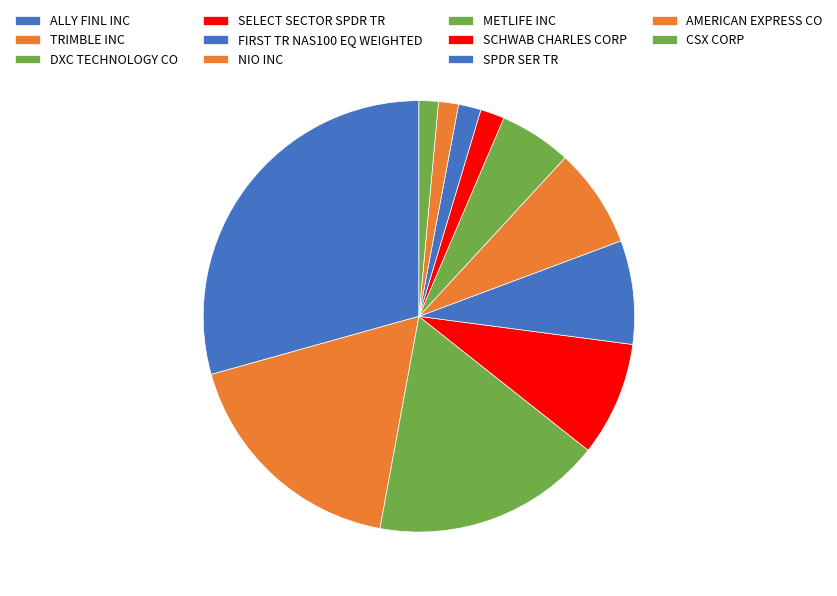

Count the number of slices in the pie.

11